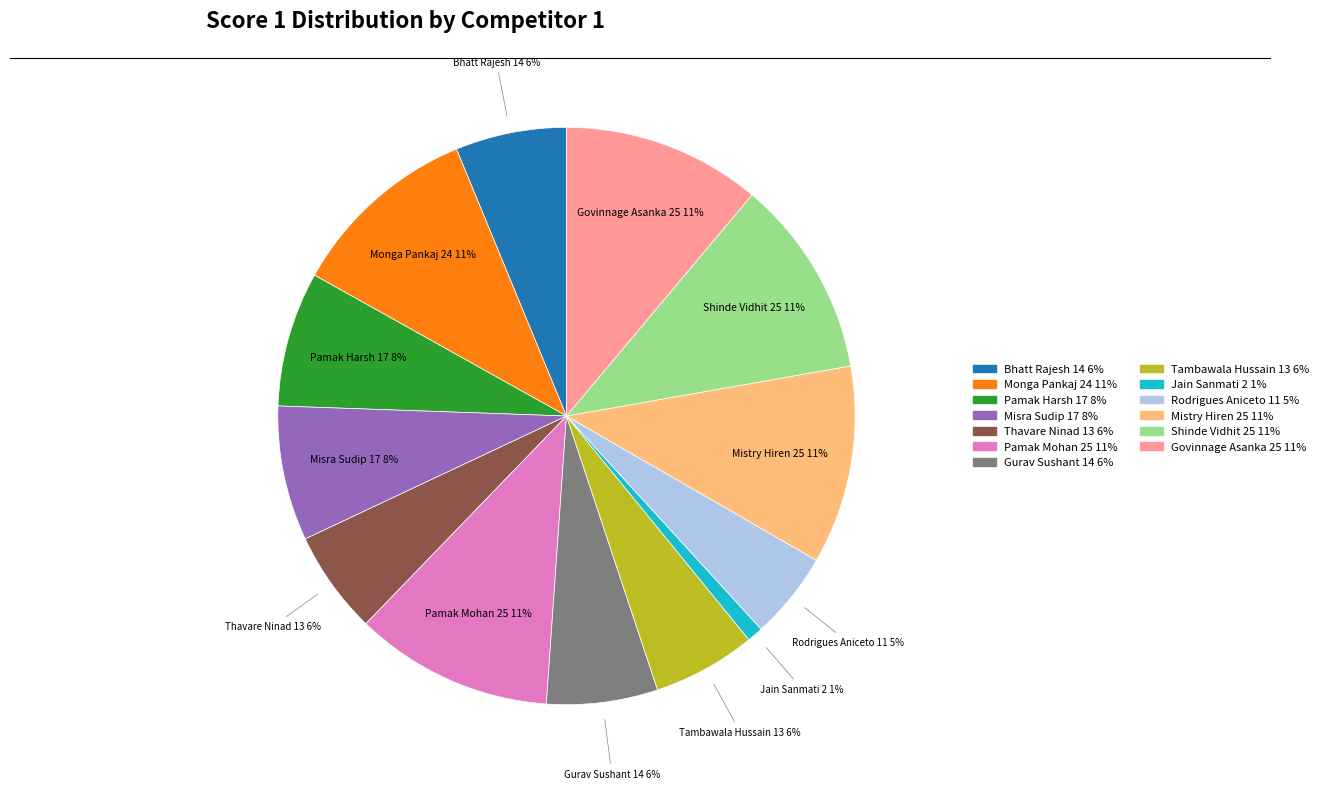

Is there any slice that represents more than half of the pie?

No